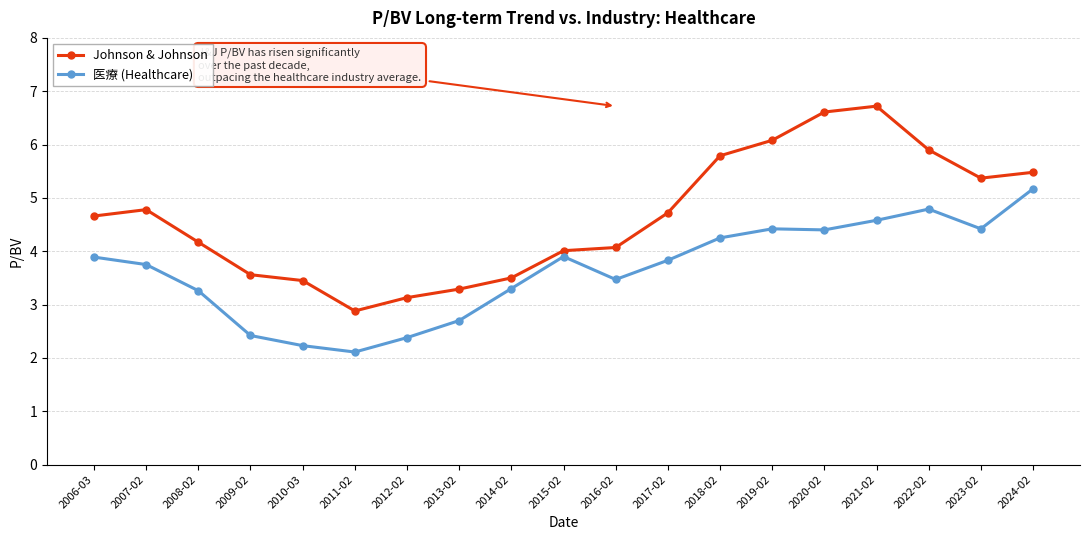

What are all the series names shown in the legend?

Johnson & Johnson, 医療 (Healthcare)